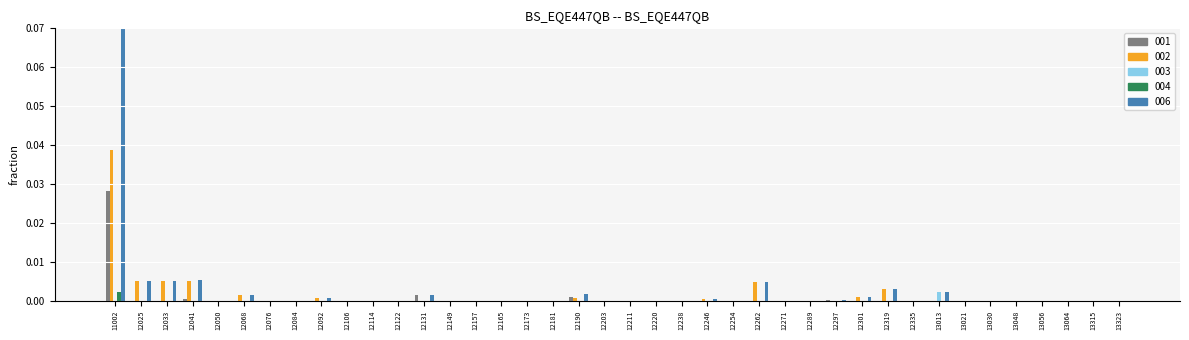

How many groups of bars are there?

40